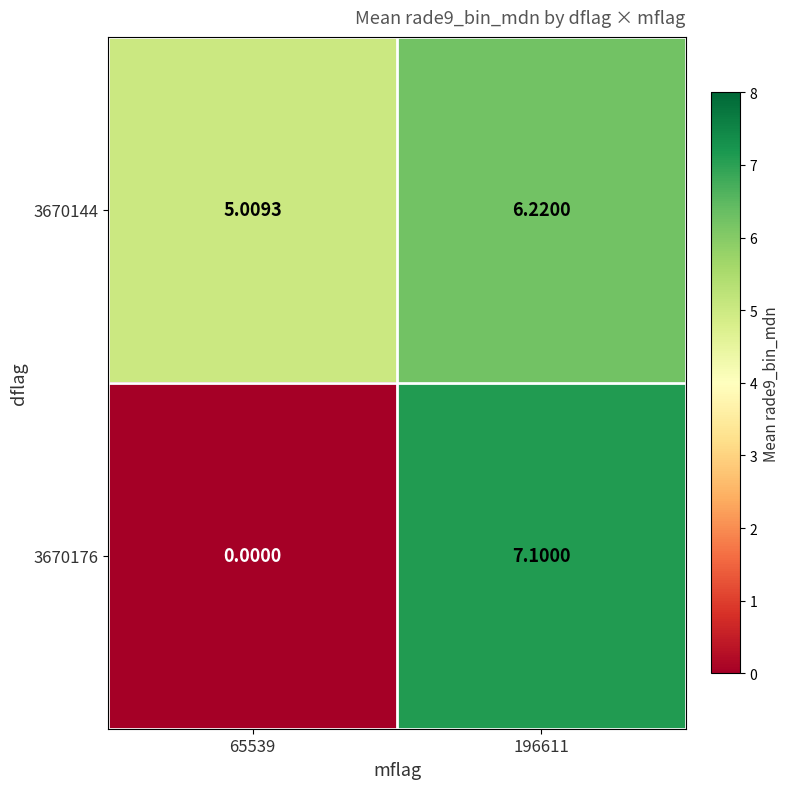

Is the value of 3670176 at 65539 greater than the value of 3670144 at 65539?

No